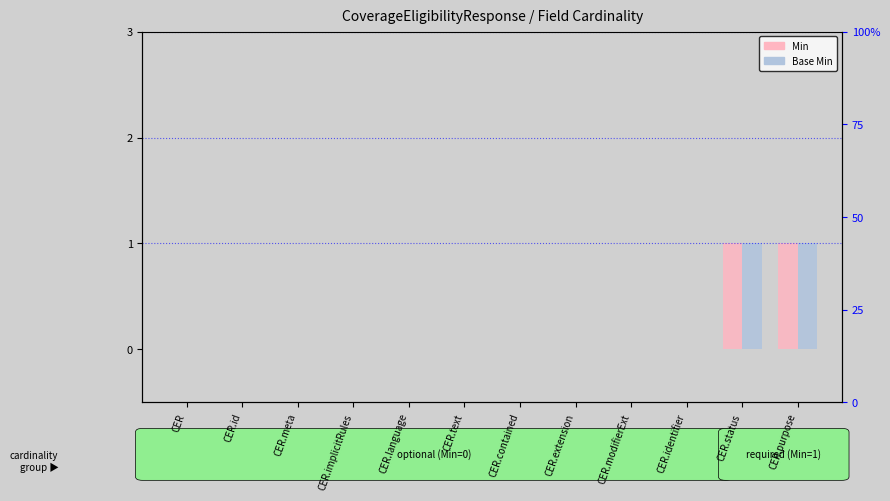

The Base Min series shows 0 at CER.id. True or false?

True